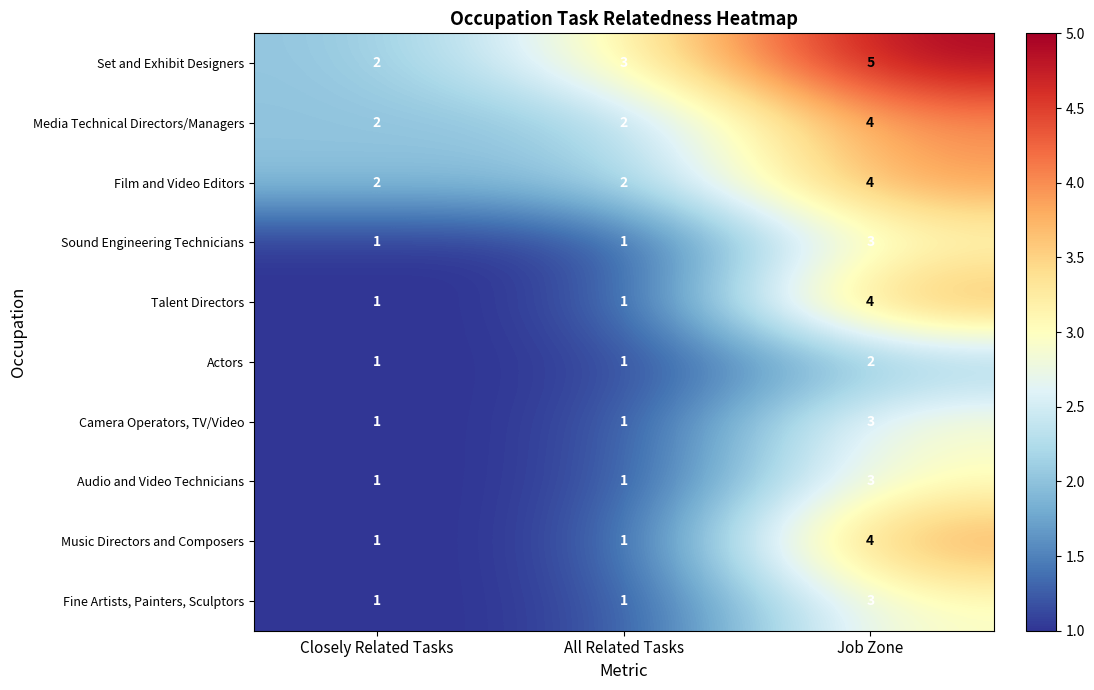

What is the minimum value shown in the chart?

1